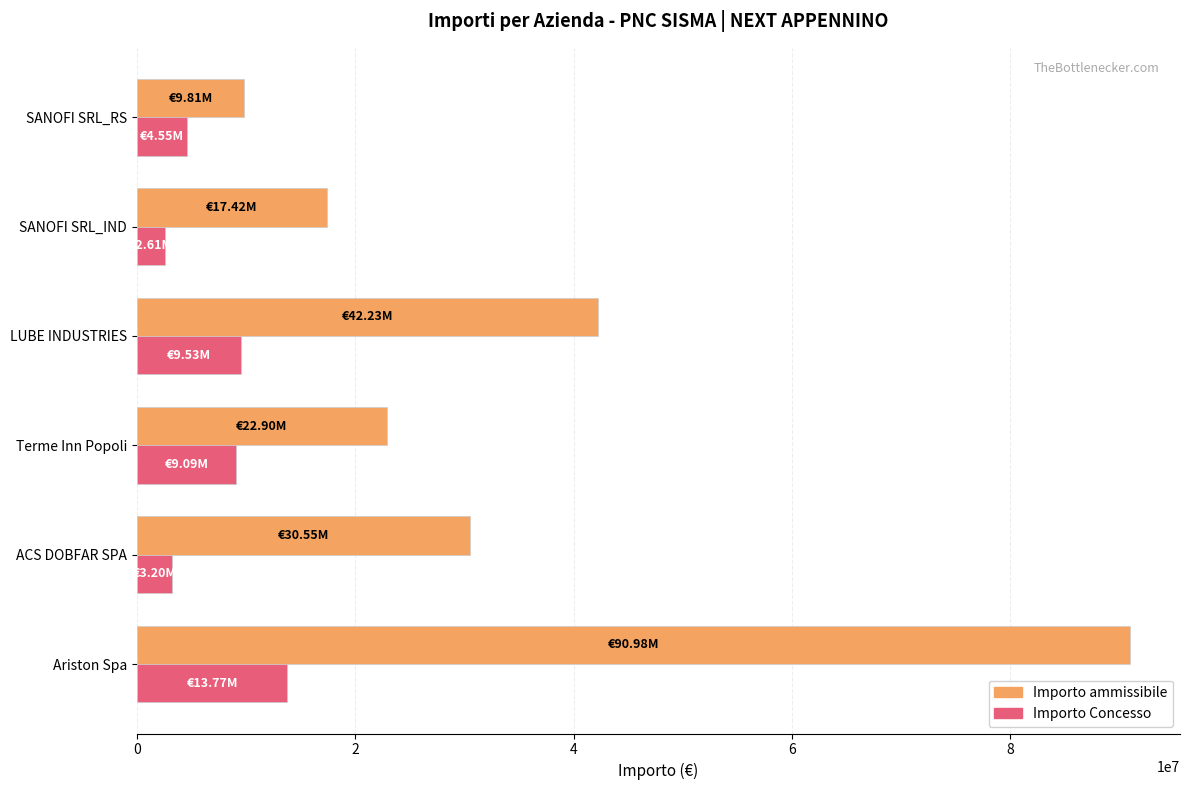

What is the average value of the Importo Concesso series?

7127763.4